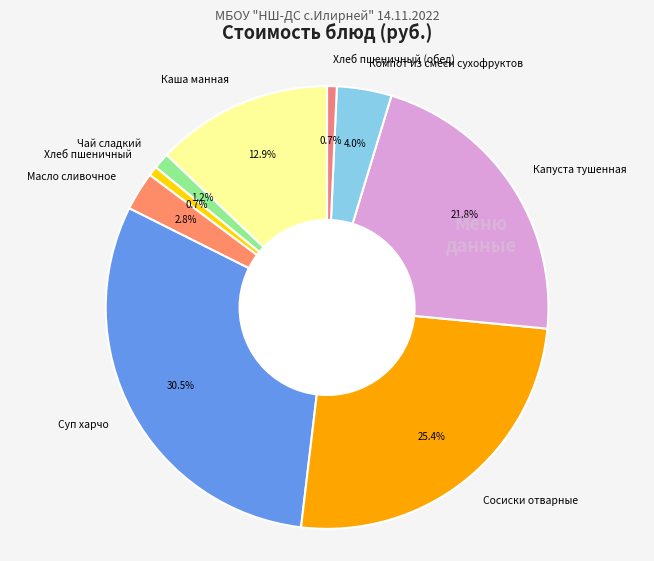

To the nearest percent, what percentage of the pie is Компот из смеси сухофруктов?

4%